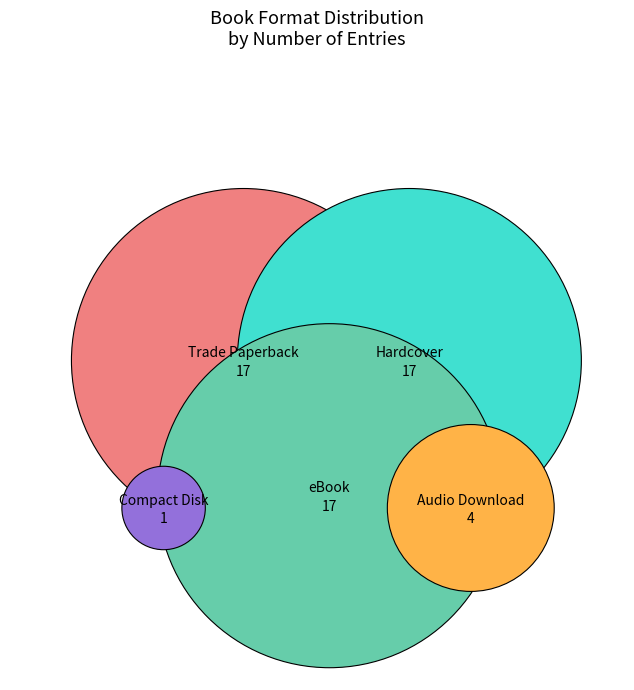

To the nearest percent, what percentage of the pie is Compact Disk?

2%